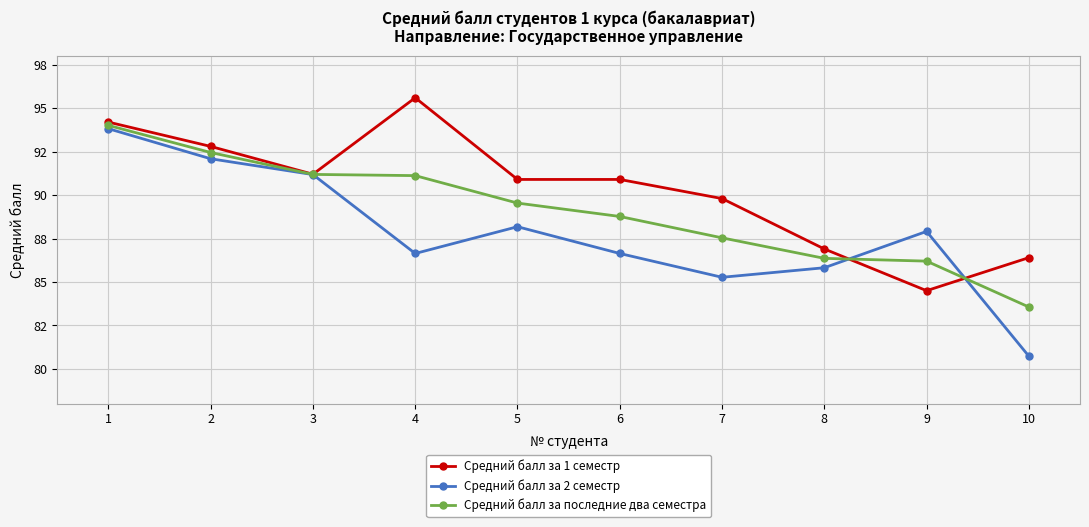

What is the difference between the second highest and second lowest values in the Средний балл за 2 семестр series?

6.8